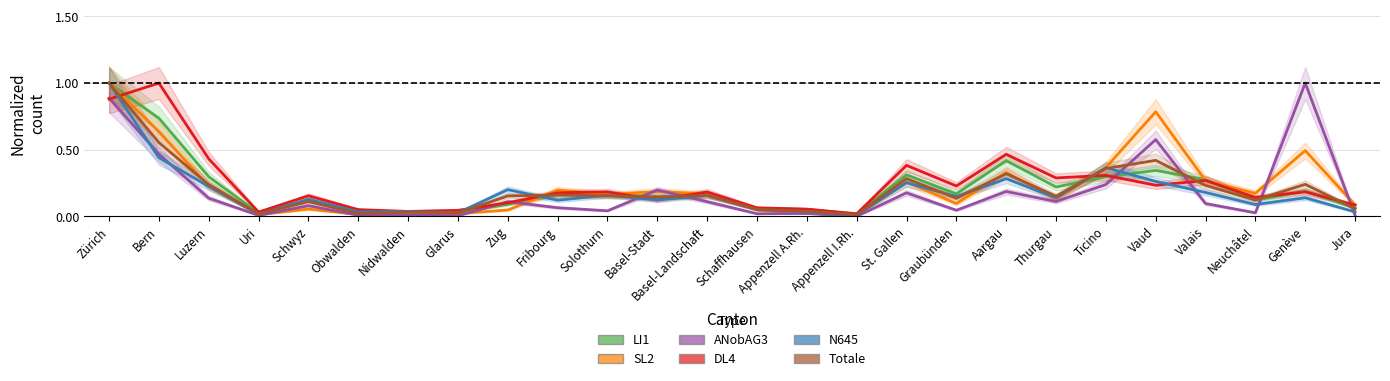

The SL2 series shows 0.1 at Schwyz. True or false?

False